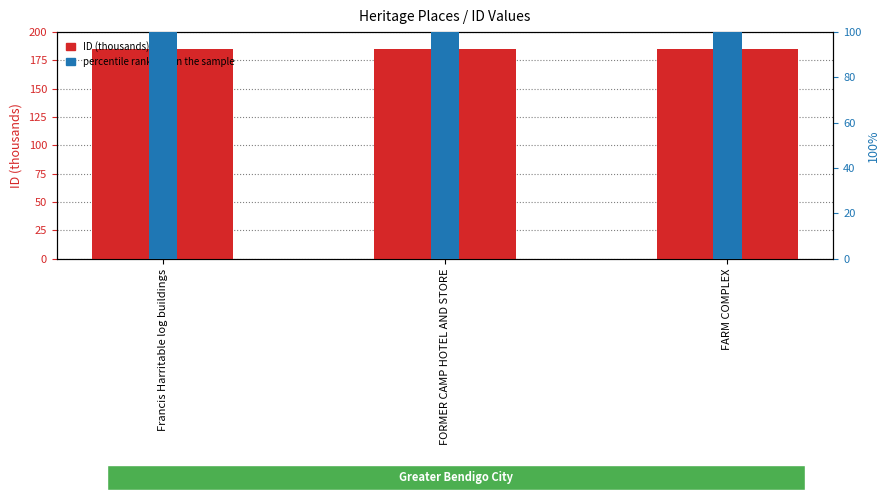

Reading left to right, extract all data points from this chart.

ID (thousands): 185.0	185.0	185.0
percentile rank within the sample: 100.0	100.0	100.0